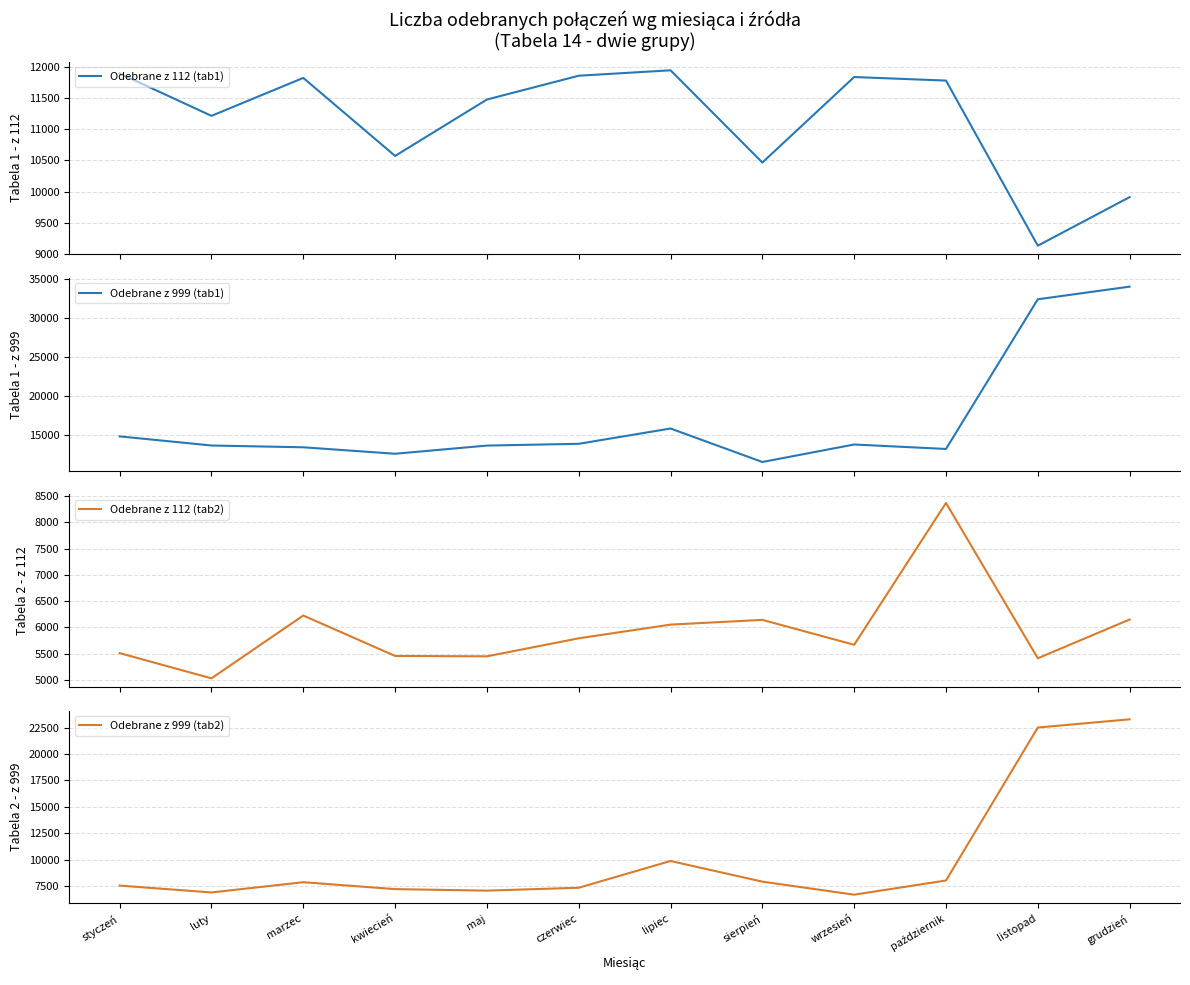

True or false: Odebrane z 112 (tab1) and Odebrane z 112 (tab2) intersect in this chart.

False